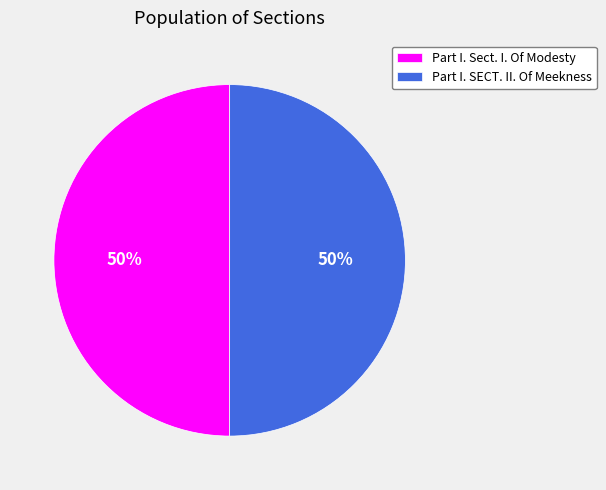

Is the sum of Part I. Sect. I. Of Modesty and Part I. SECT. II. Of Meekness greater than half?

Yes